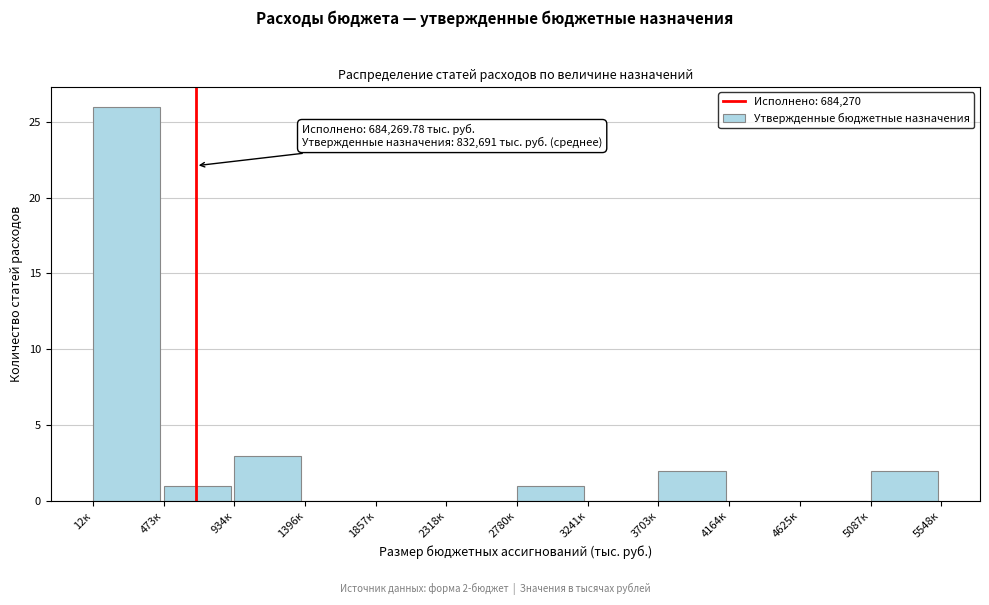

Reading left to right, transcribe all the data shown in this chart.

12к=26	473к=1	934к=3	1396к=0	1857к=0	2318к=0	2780к=1	3241к=0	3703к=2	4164к=0	4625к=0	5087к=2